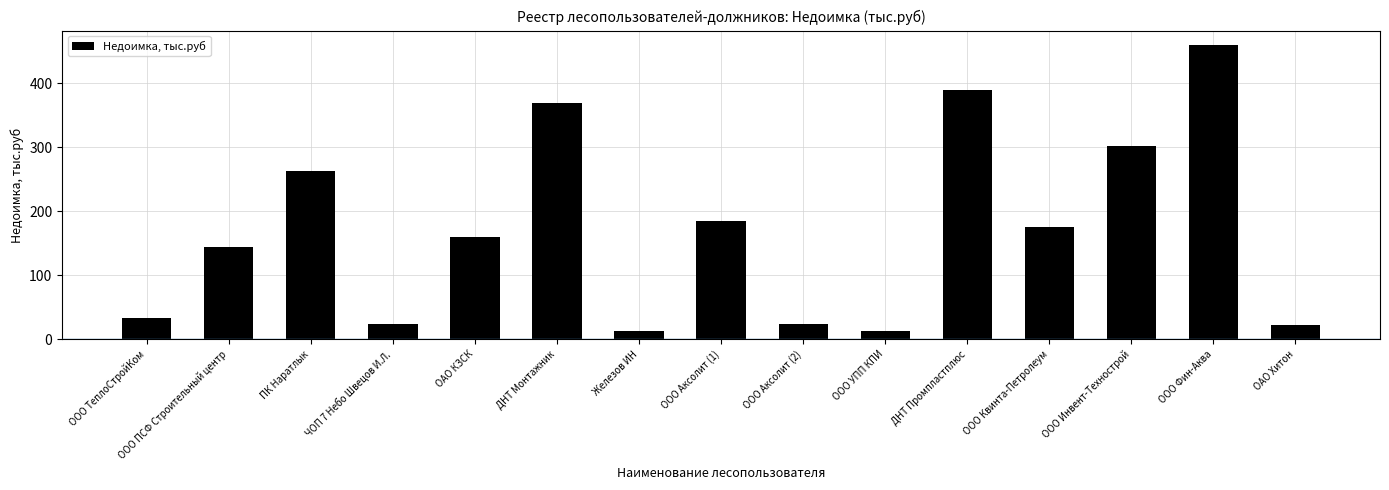

What is the sum of the values at ООО ПСФ Строительный центр and ООО УПП КПИ?

157.0